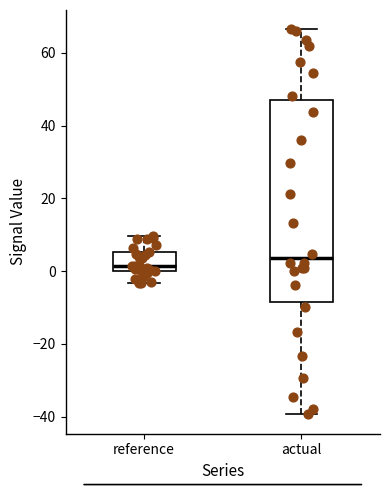

Comparing the boxes themselves (not the whiskers), which one is the tallest?

actual